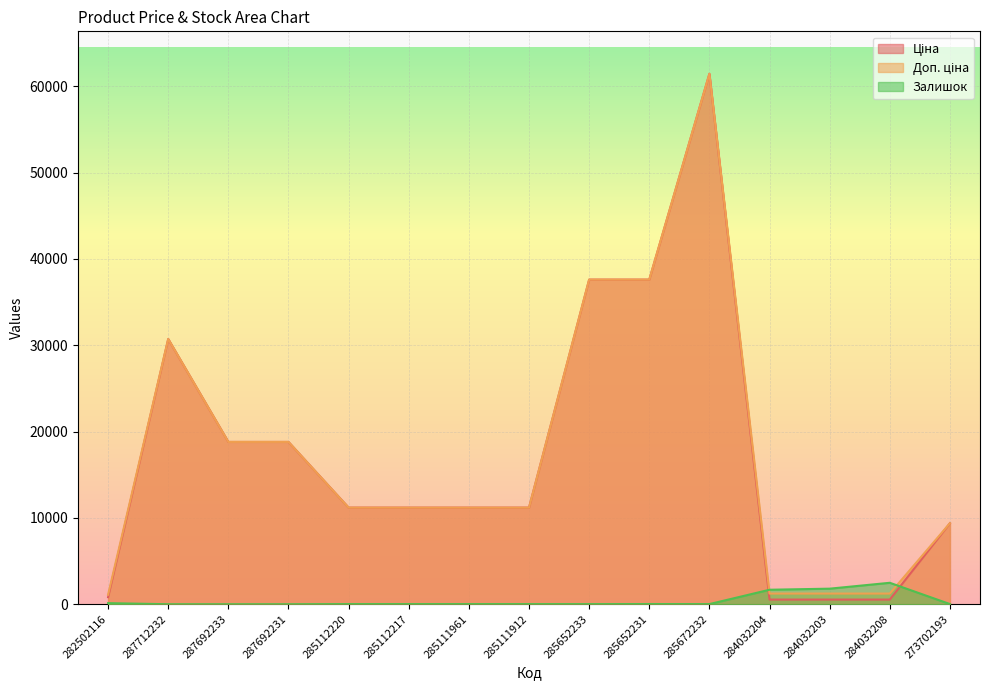

What are all the series names shown in the legend?

Ціна, Доп. ціна, Залишок